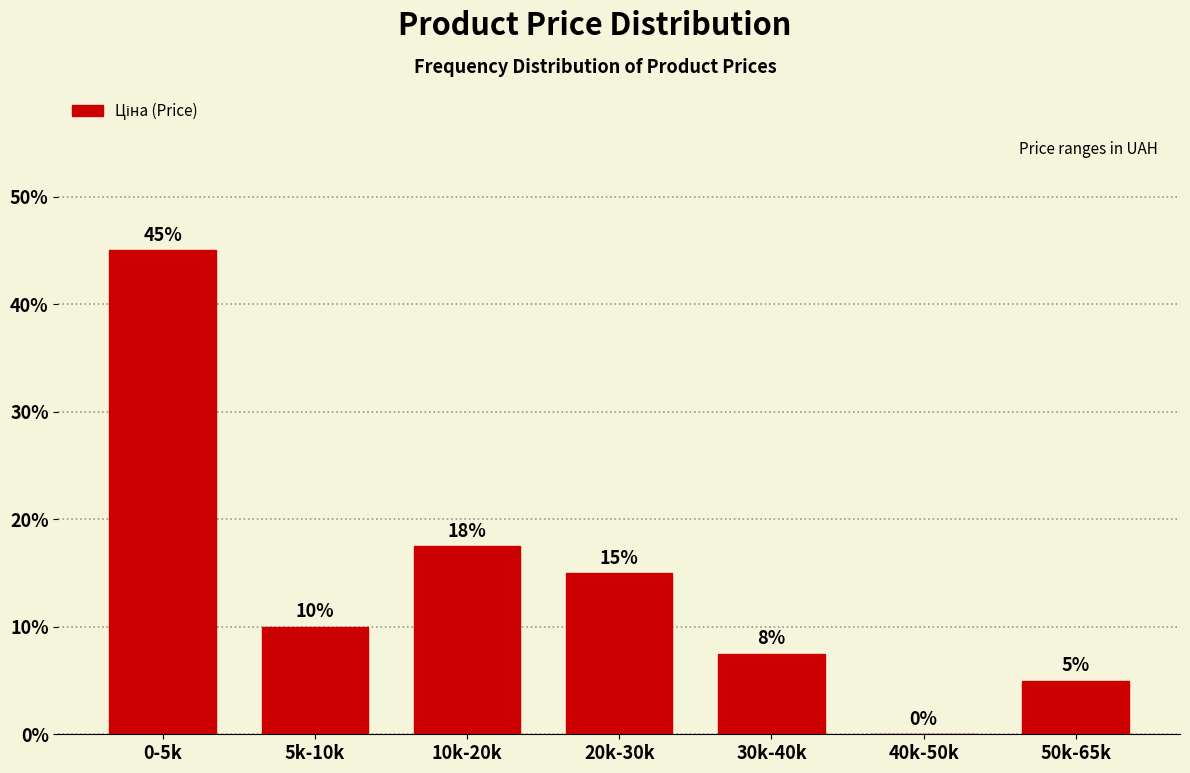

Between 20k-30k and 40k-50k, which is larger?

20k-30k